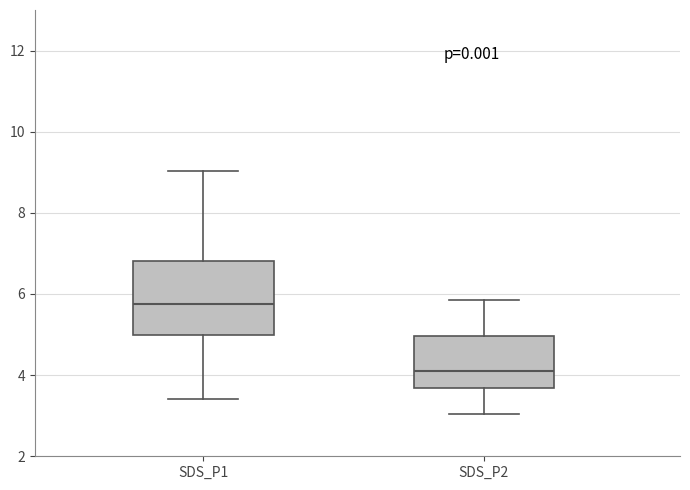

Which box's median line is the highest?

SDS_P1